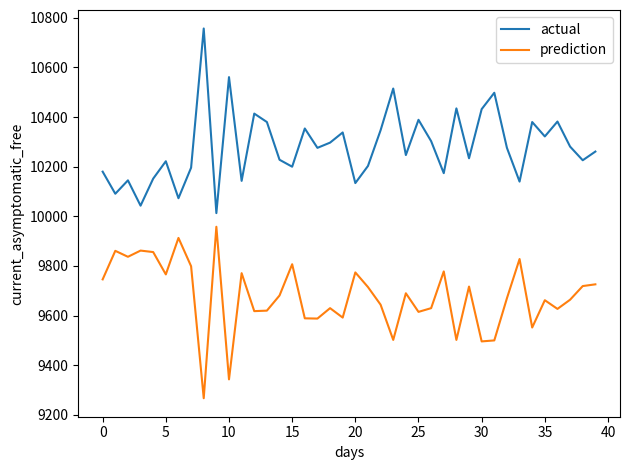

Does the chart display data point markers on the line(s)?

No